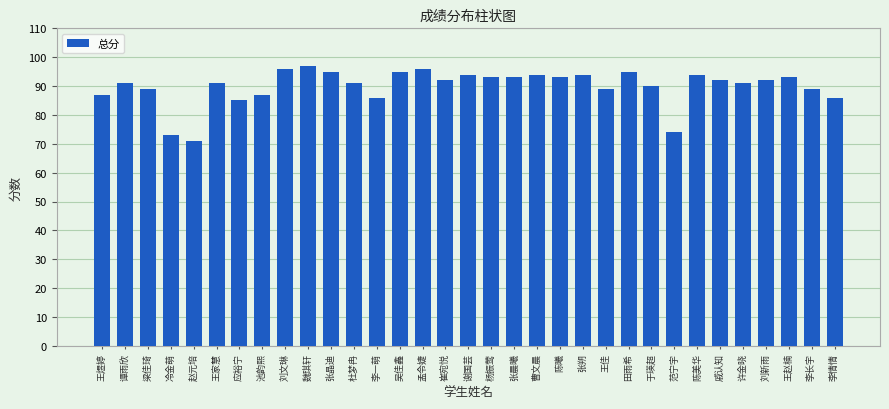

What is the sum of all values?

2968